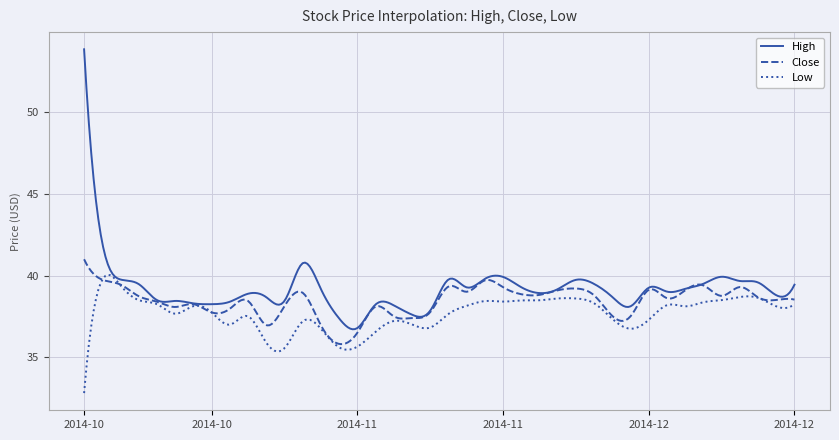

What is the maximum value for Close?

41.0